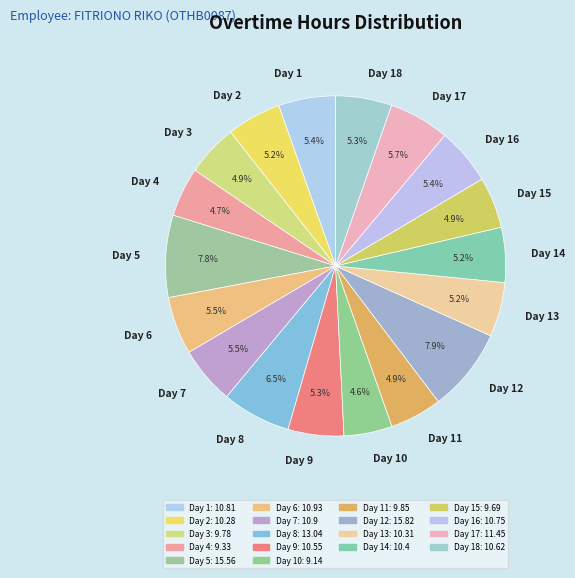

Which has a higher value, Day 2 or Day 17?

Day 17